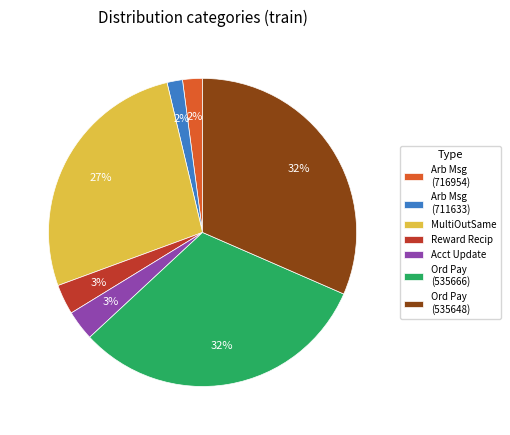

Count the number of slices in the pie.

7